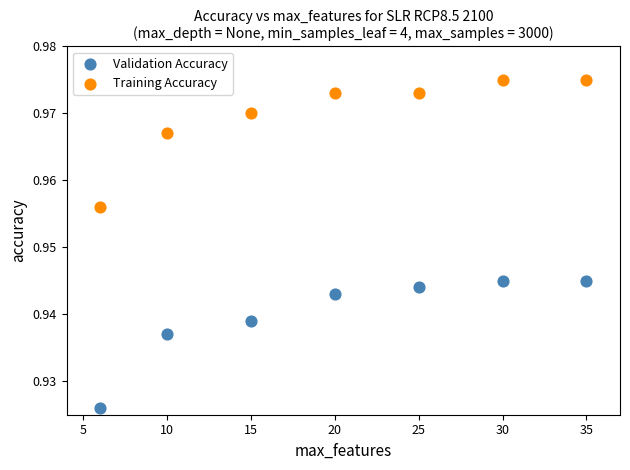

Across all data points, what is the range of X values (max minus min)?

29.0